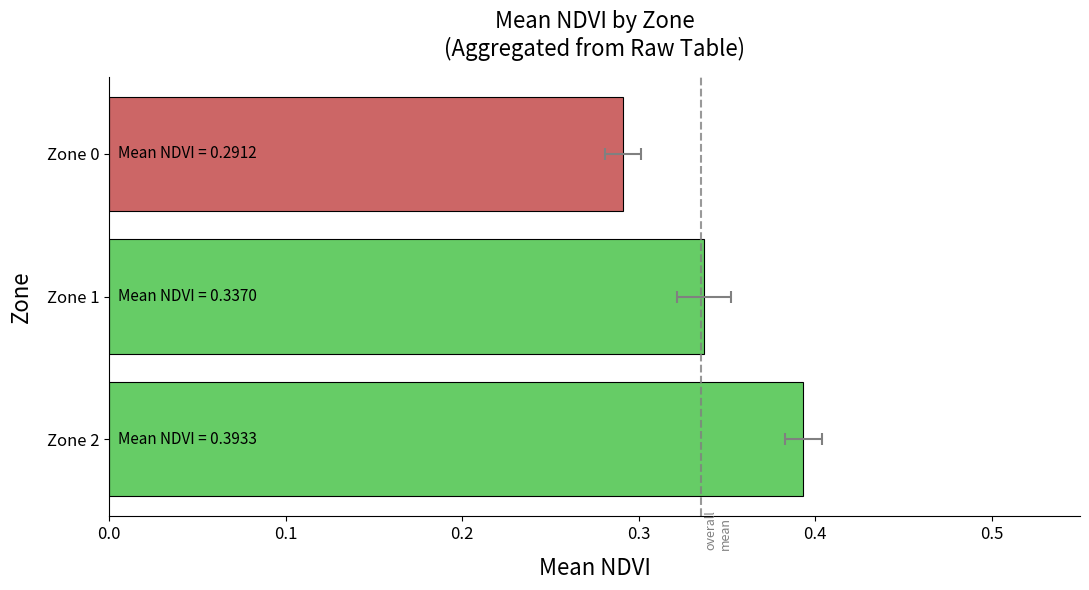

Reading left to right, transcribe all the data shown in this chart.

0.3	0.3	0.4